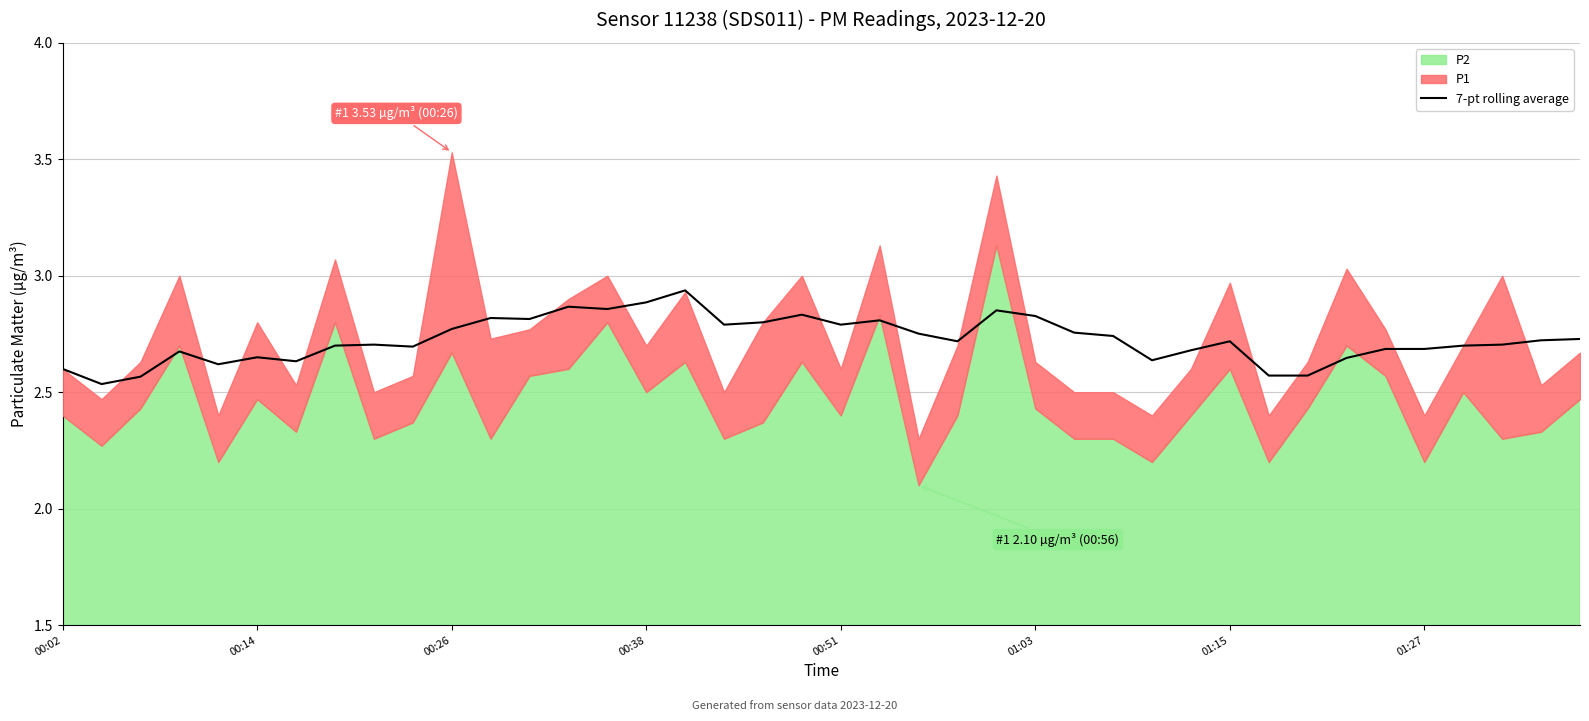

Reading left to right, extract all data points from this chart.

2.6	2.5	2.6	2.7	2.6	2.6	2.6	2.7	2.7	2.7	2.8	2.8	2.8	2.9	2.9	2.9	2.9	2.8	2.8	2.8	2.8	2.8	2.8	2.7	2.9	2.8	2.8	2.7	2.6	2.7	2.7	2.6	2.6	2.6	2.7	2.7	2.7	2.7	2.7	2.7